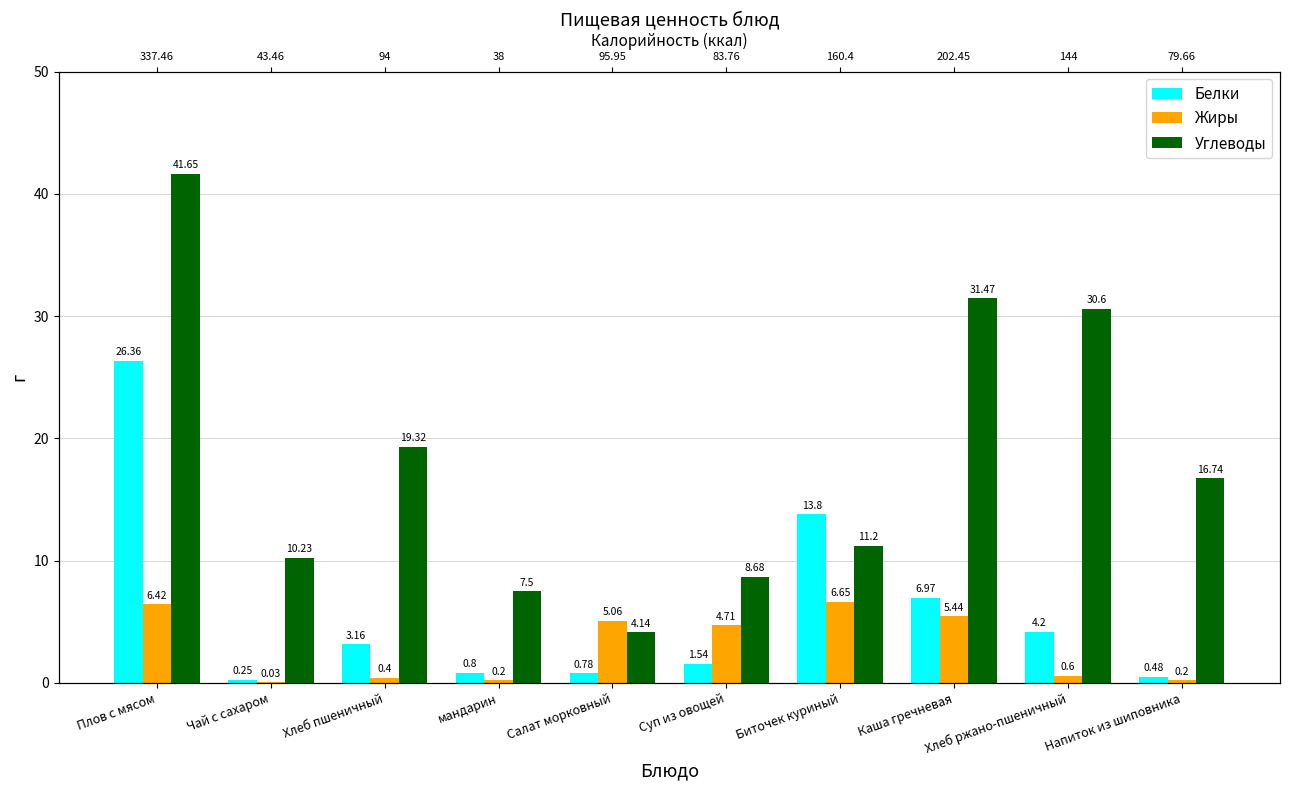

What is the label of the 6th bar from the right?

Салат морковный